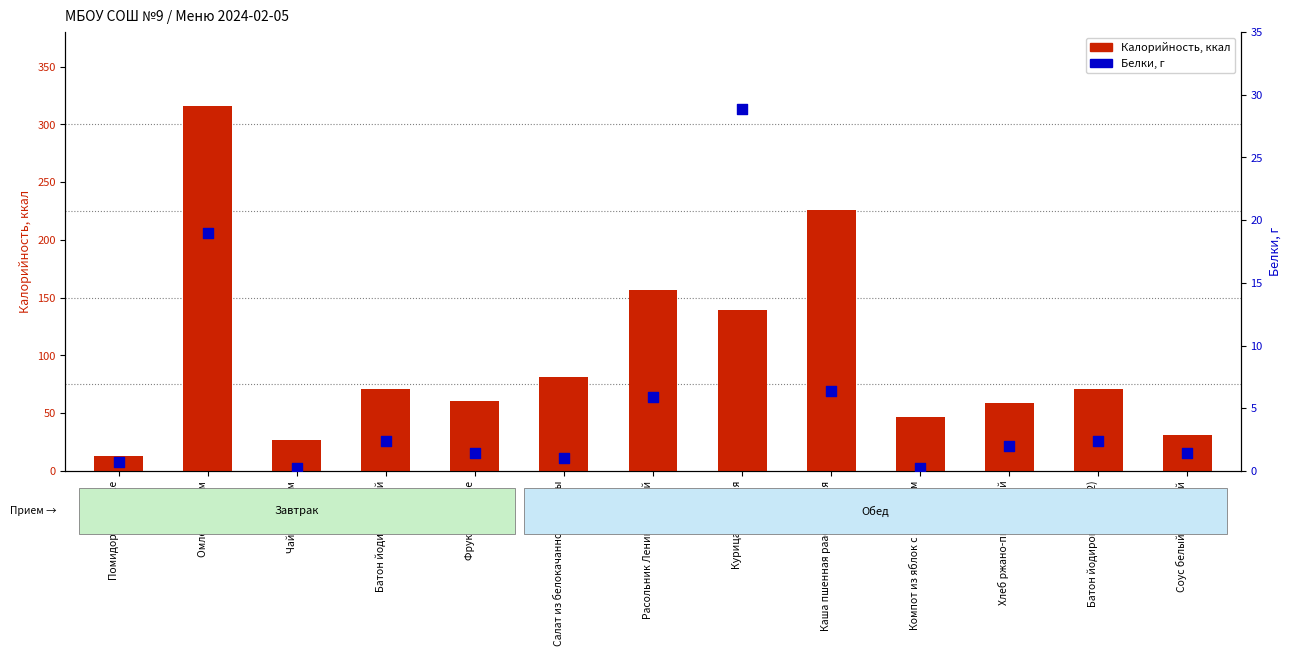

Is the value of Белки at Чай с сахаром greater than the value of Калорийность at Батон йодированный?

No